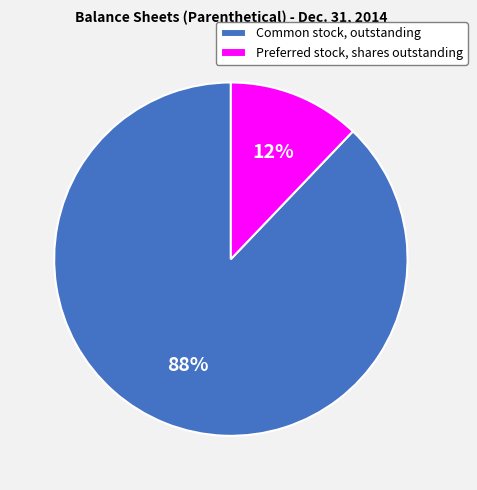

How many slices are in this pie chart?

2